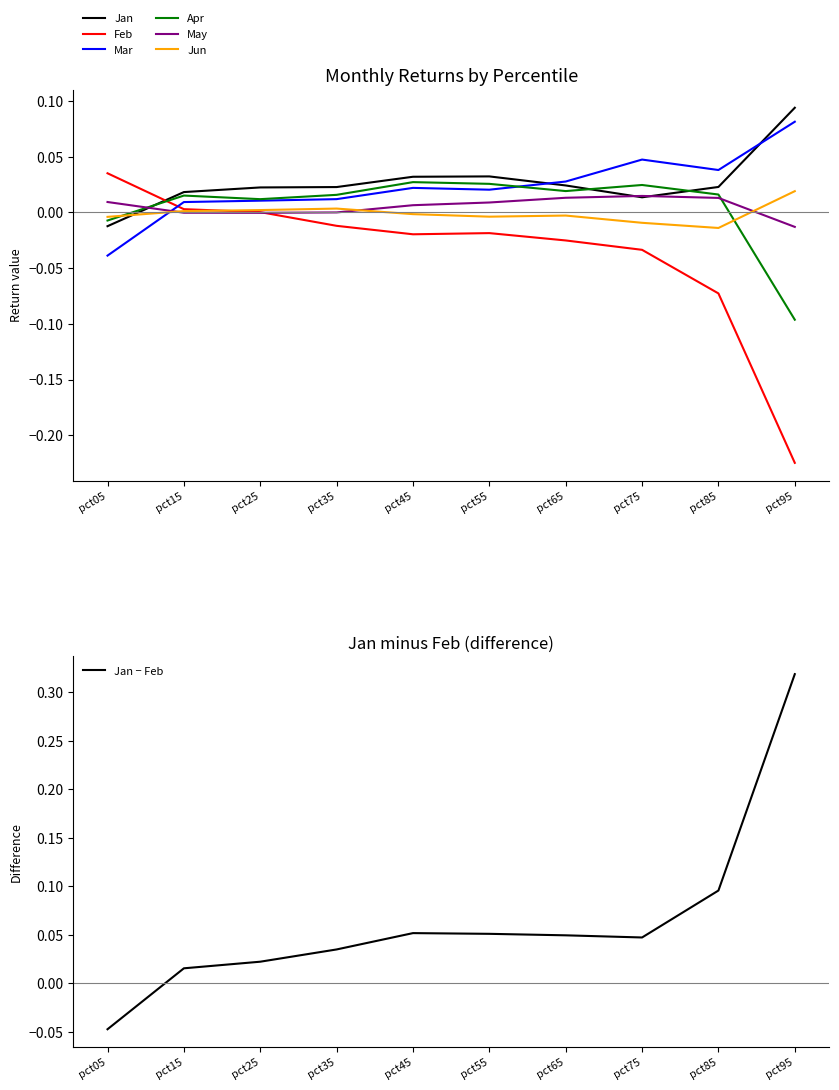

What is the sum of all Feb values?

-0.4